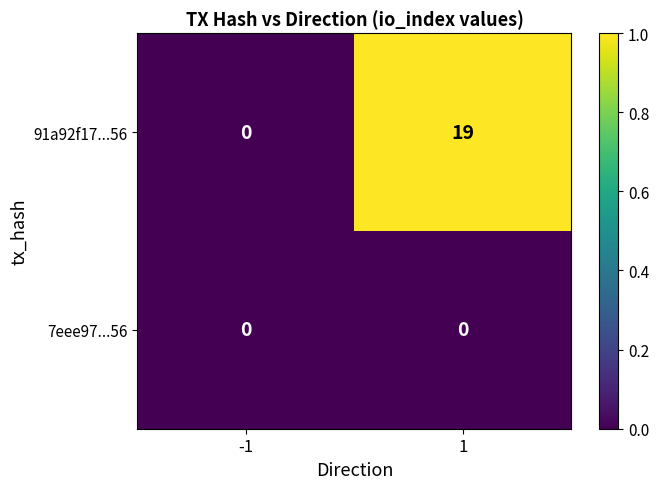

List the series in order of their overall mean, highest first.

91a92f17...56, 7eee97...56